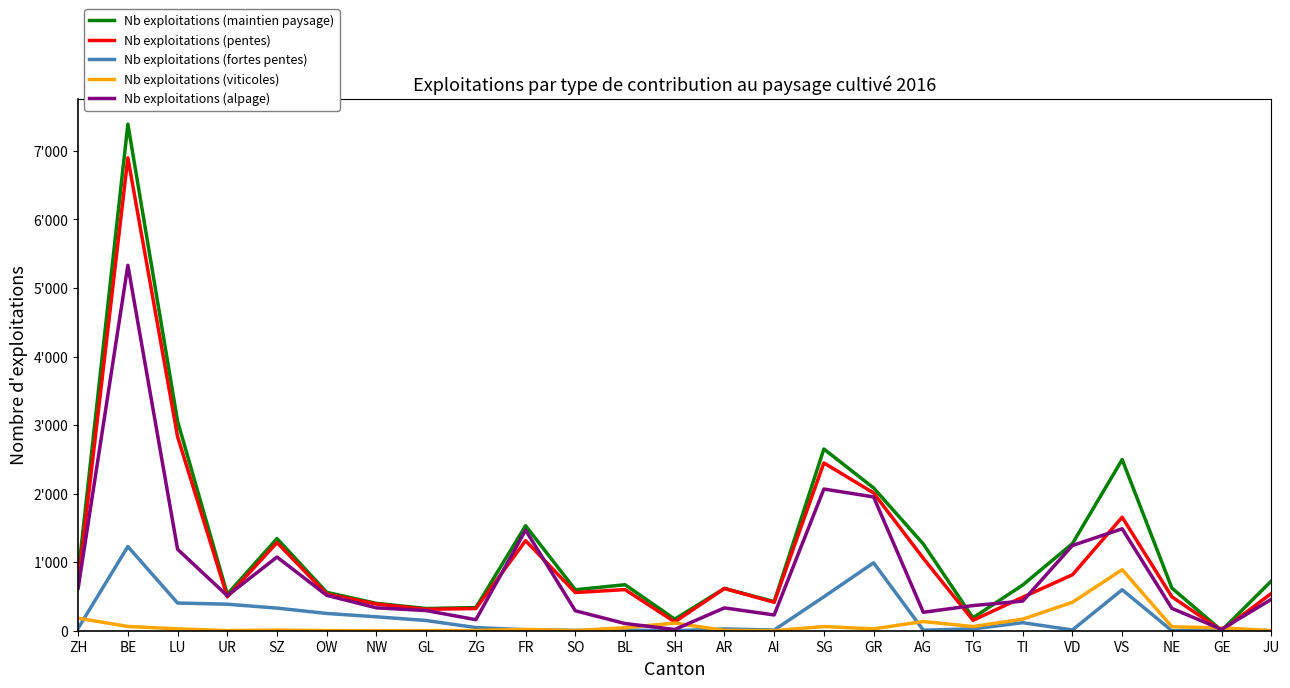

What is the sum of the Nb exploitations (alpage) values at SG and SZ?

3142